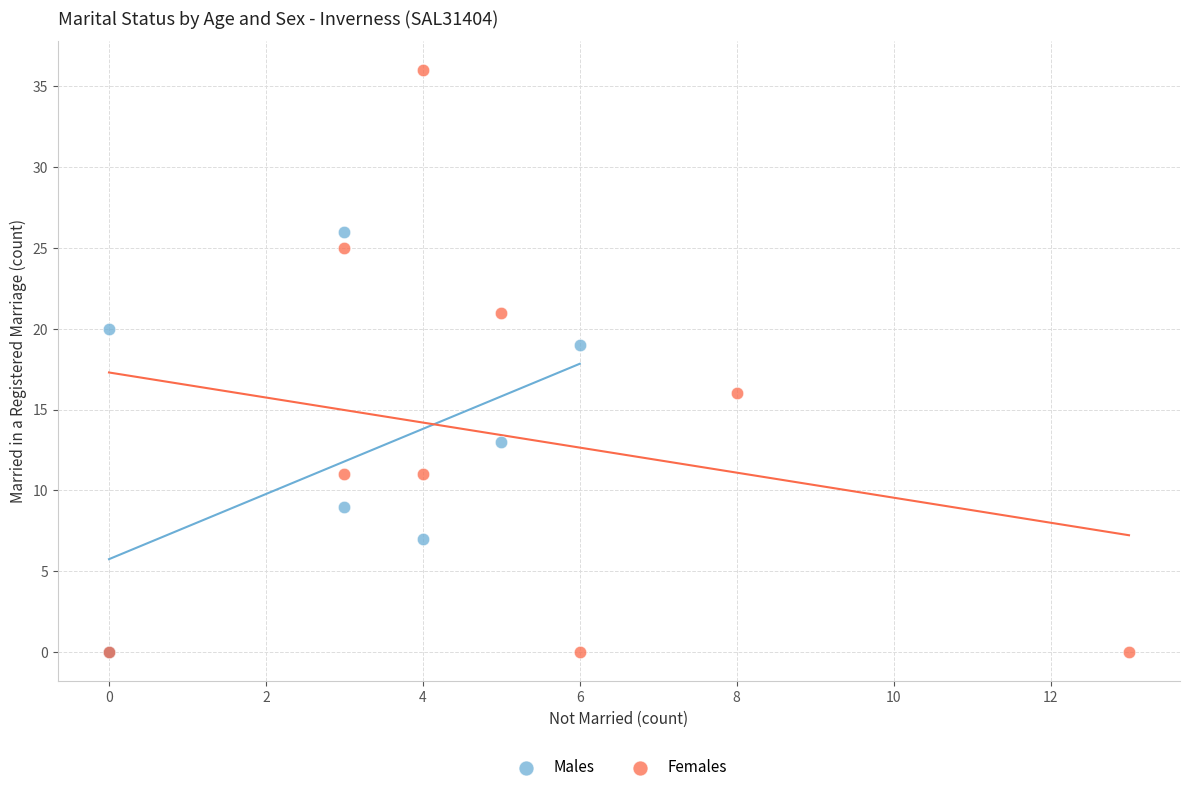

What are all the series names shown in the legend?

Males, Females